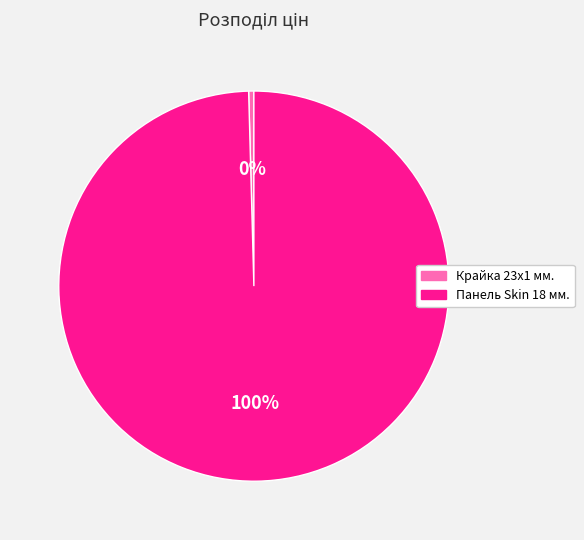

Count the number of slices in the pie.

2